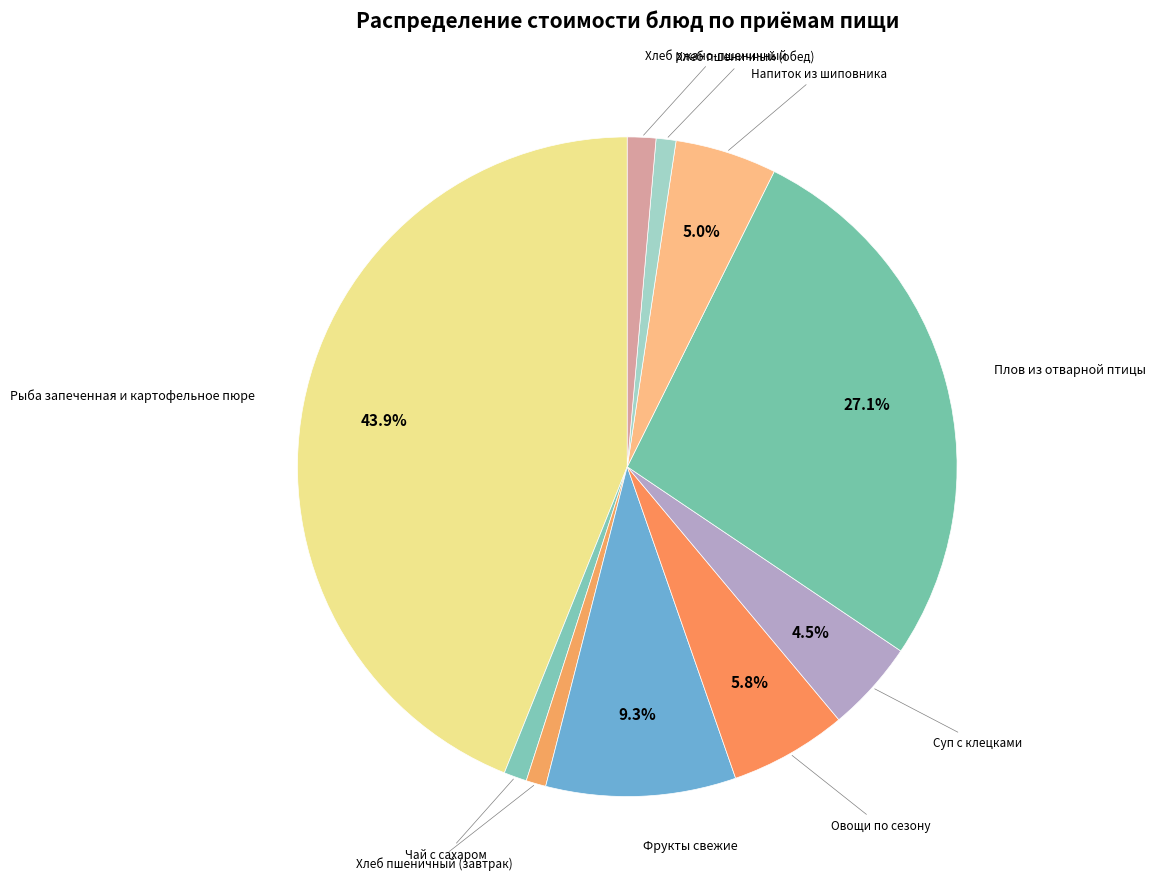

What is the largest slice in the pie chart?

Рыба запеченная и картофельное пюре